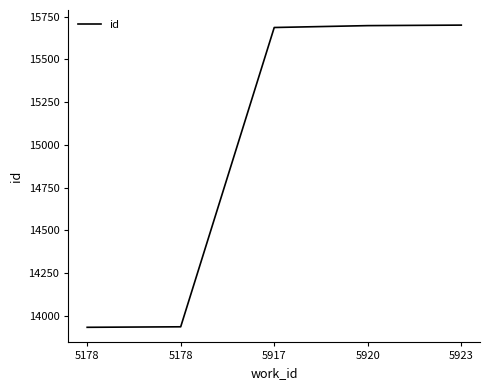

What is the value of the 1st point from the left?

13932